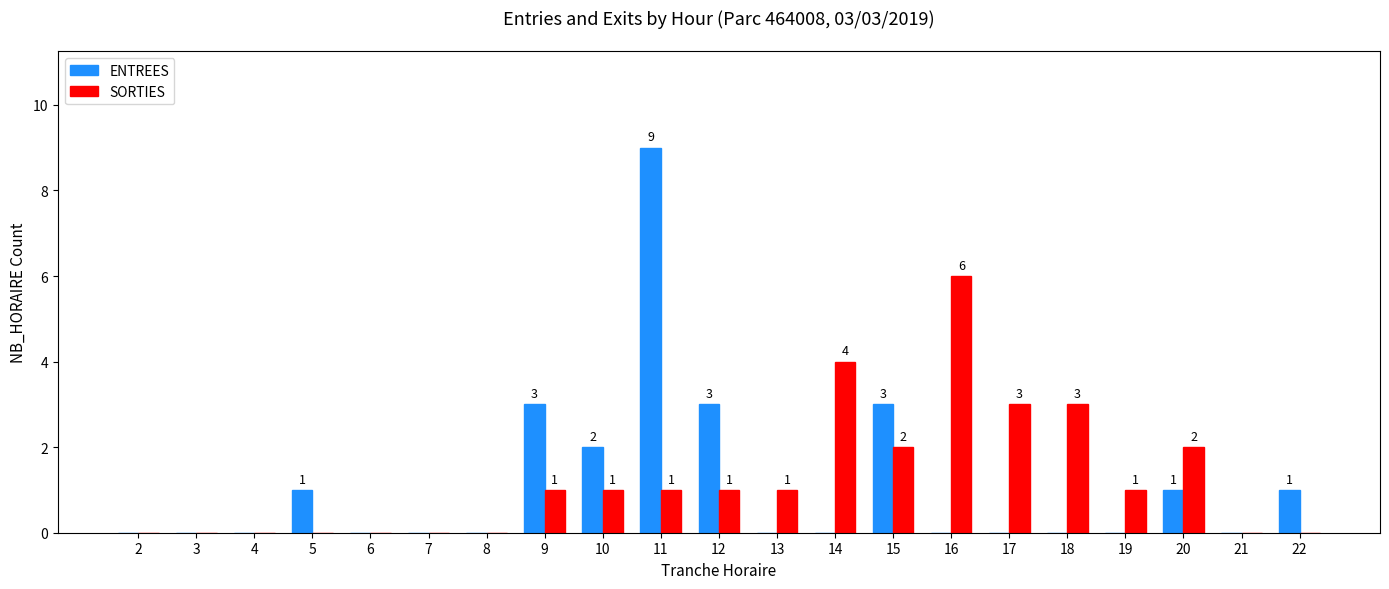

Between 3 and 10, which series saw the biggest shift?

ENTREES